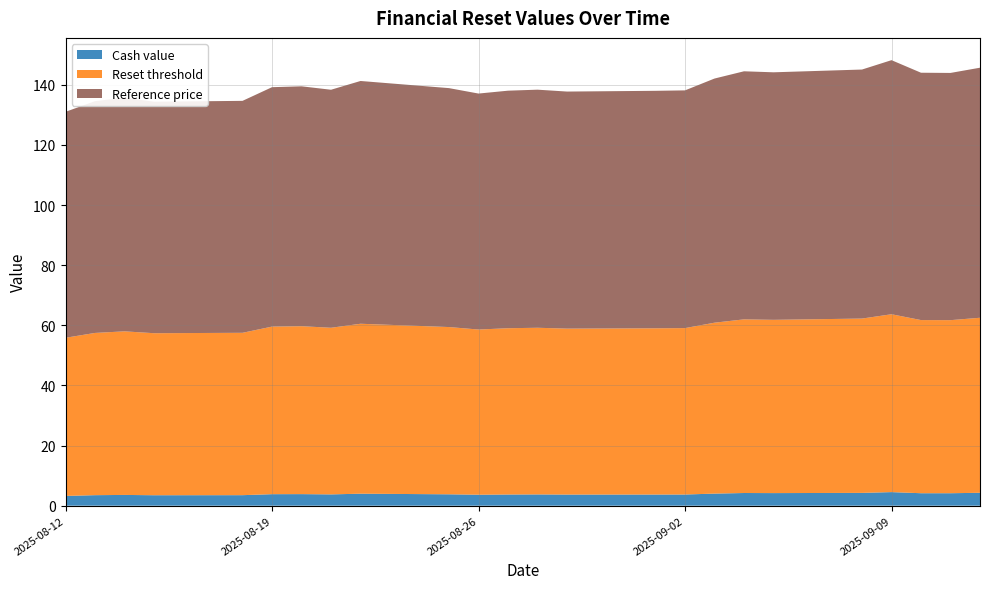

Reading left to right, what are all the values shown in this chart?

Cash value: 3.2	3.5	3.6	3.5	3.5	3.8	3.9	3.8	4.0	3.8	3.6	3.7	3.8	3.7	3.7	3.7	4.0	4.2	4.2	4.3	4.5	4.2	4.2	4.3
Reset threshold: 52.6	54.0	54.4	53.9	54.0	55.7	55.8	55.4	56.5	55.6	54.9	55.3	55.4	55.2	55.3	55.3	56.8	57.8	57.6	58.0	59.1	57.6	57.6	58.2
Reference price: 75.1	77.1	77.7	77.0	77.1	79.6	79.8	79.2	80.7	79.5	78.5	79.0	79.2	78.8	79.0	79.1	81.2	82.5	82.3	82.8	84.5	82.3	82.2	83.2